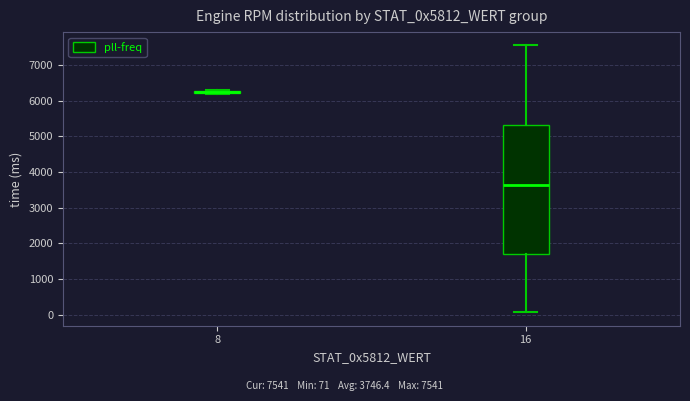

Which box has the highest median line?

8